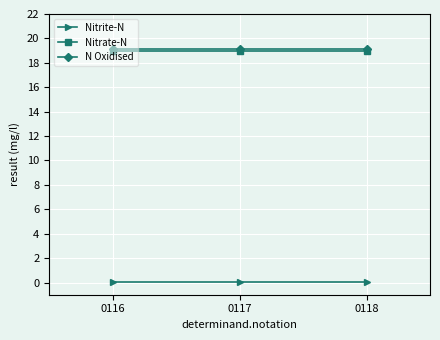

At how many categories does at least one series exceed 2?

3